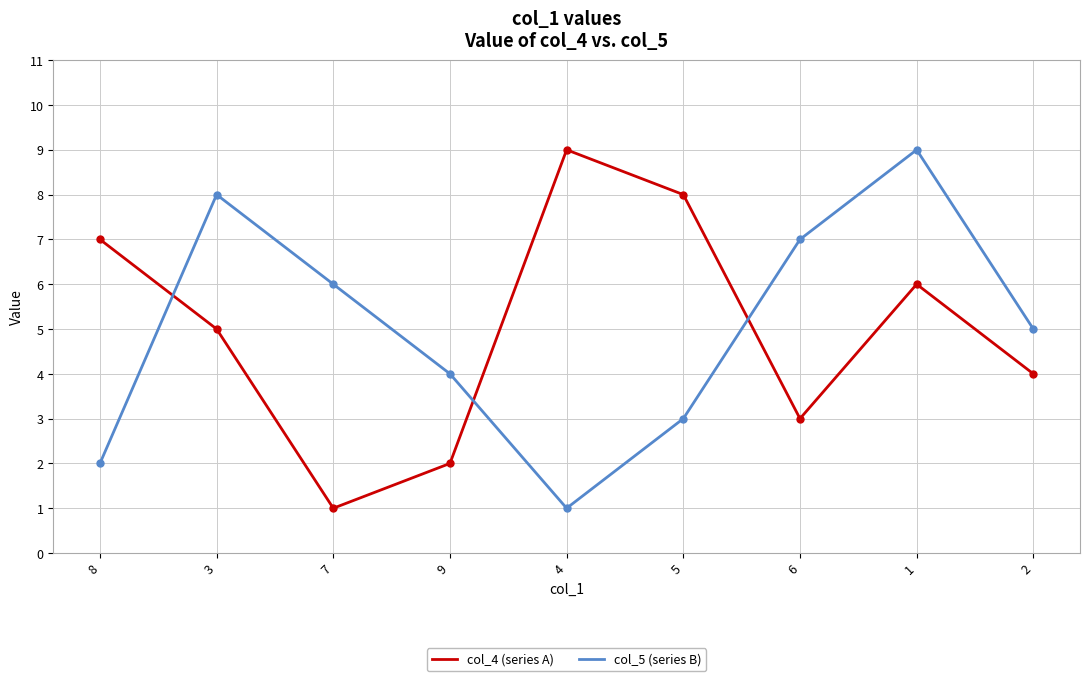

Is the value of col_5 (series B) at 8 greater than the value of col_4 (series A) at 3?

No